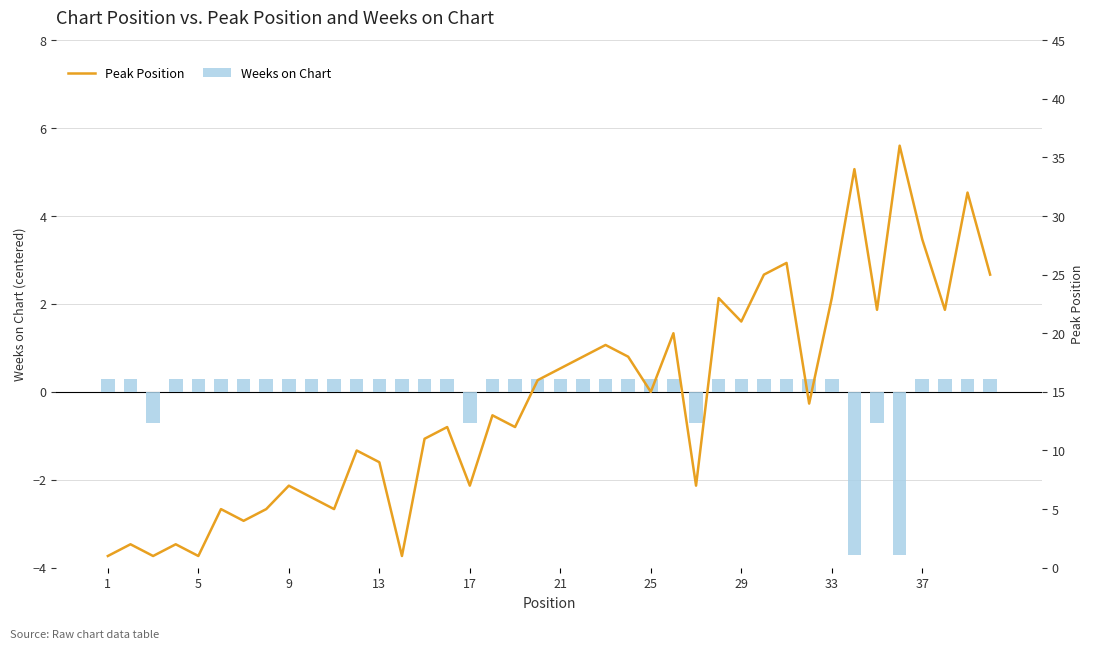

The value of Weeks on Chart at 25 is 0.3. True or false?

True